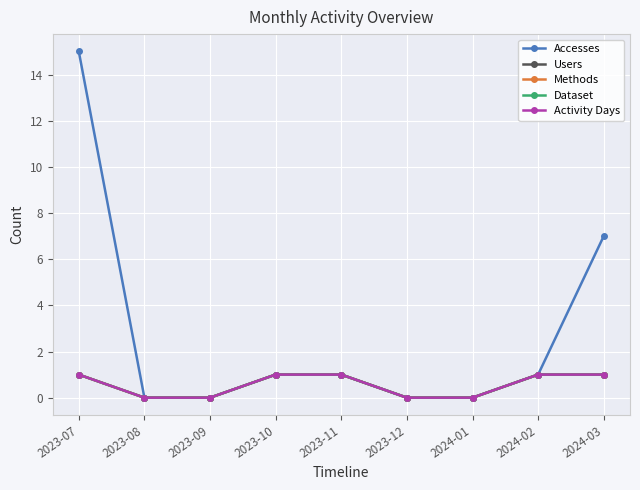

What is the label of the 1st point from the right?

2024-03